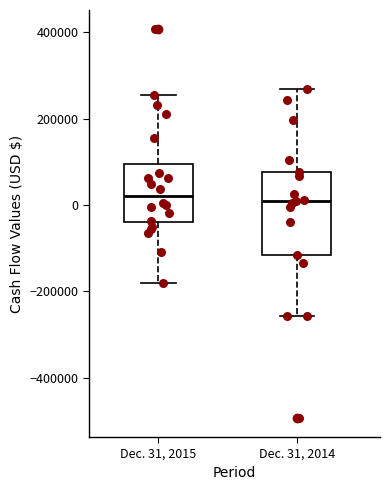

Where is the lower edge of the box for Dec. 31, 2015 on the y-axis? The values are not printed on the chart, so give them approximately, as read against the axis.

-40000